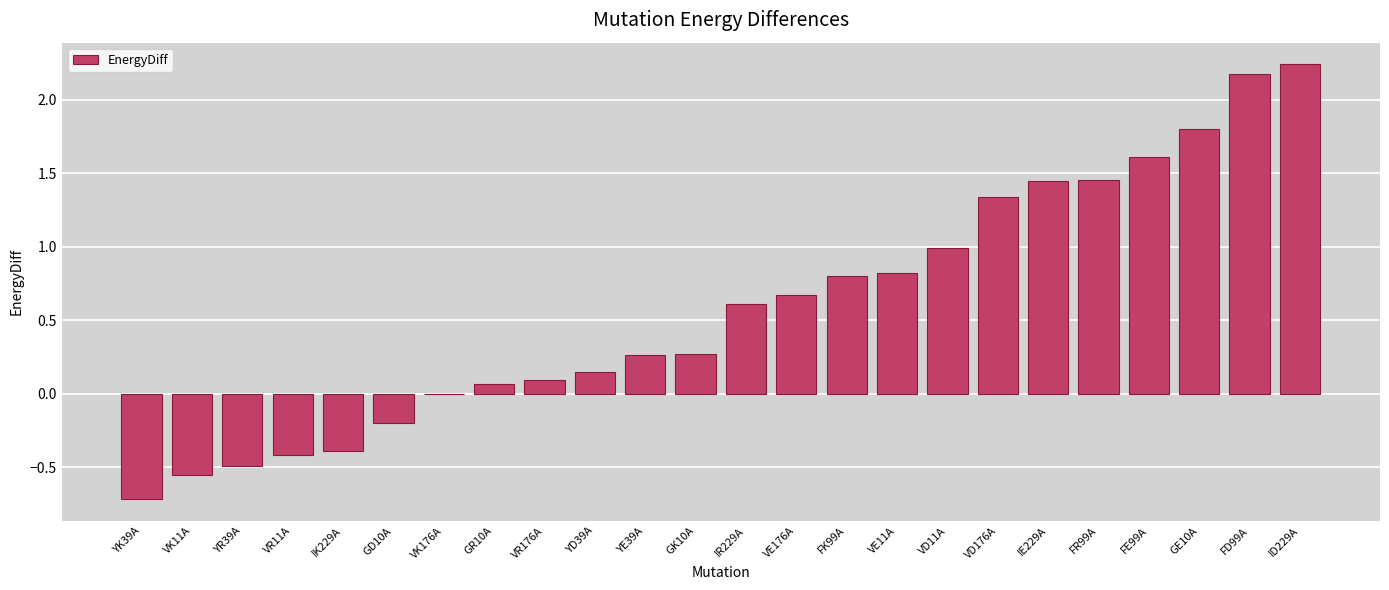

What is the sum of the values at VD11A and GD10A?

0.8